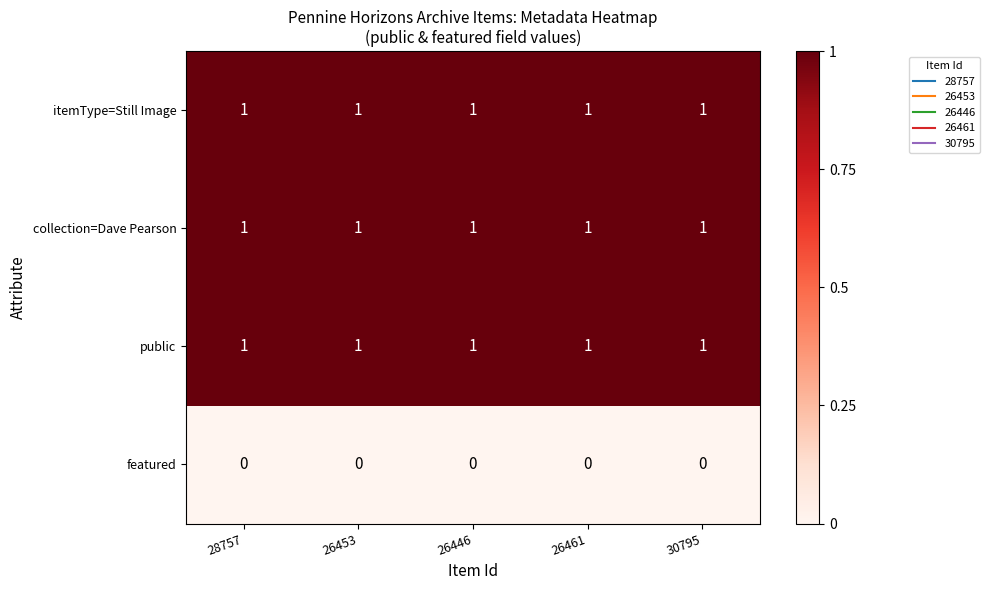

At how many categories does at least one series exceed 0?

5